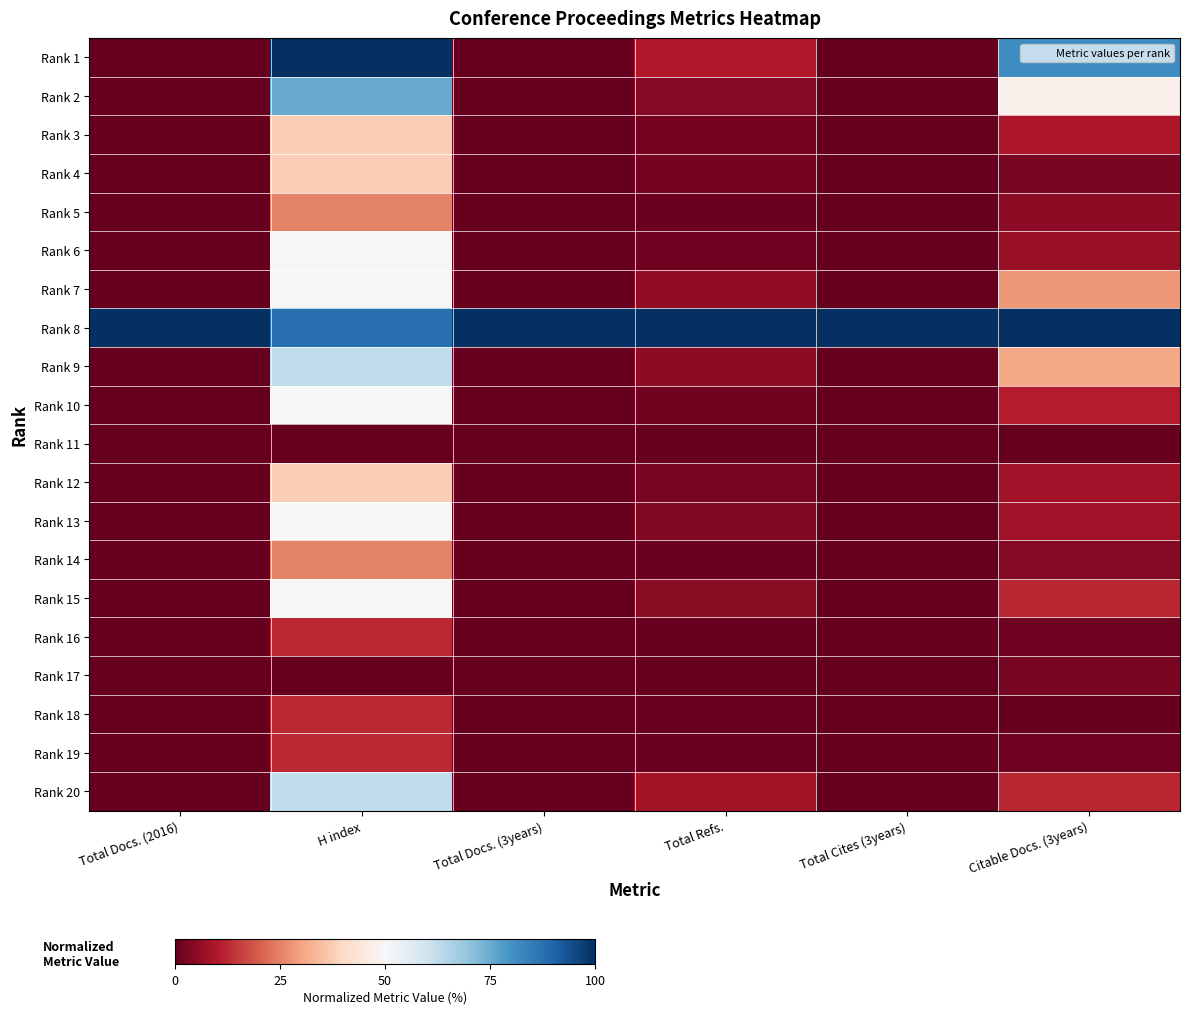

What is the difference between the highest and lowest values at Total Docs. (2016)?

100.0